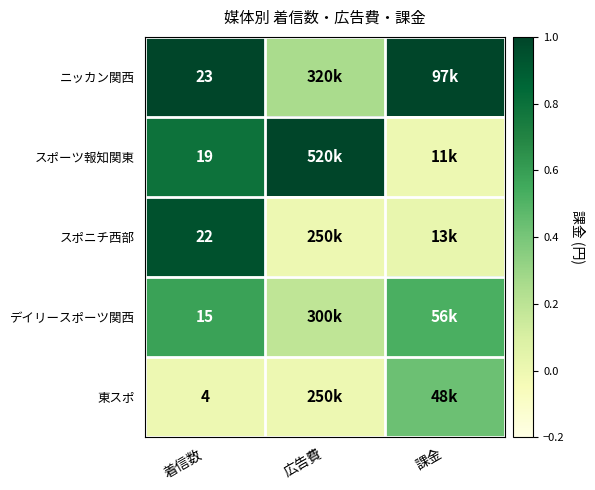

How many data points does each series have?

3